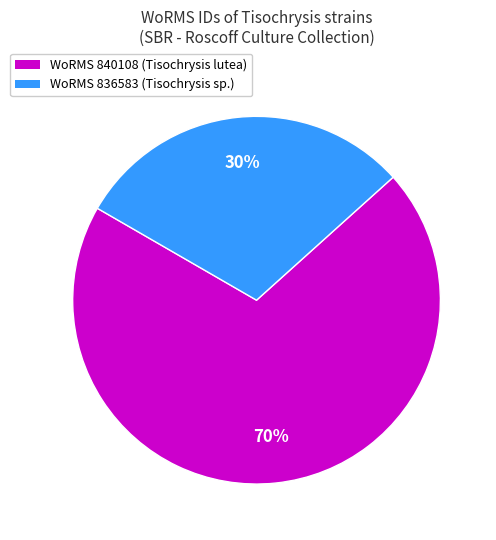

To the nearest percent, what is the average slice percentage?

50%